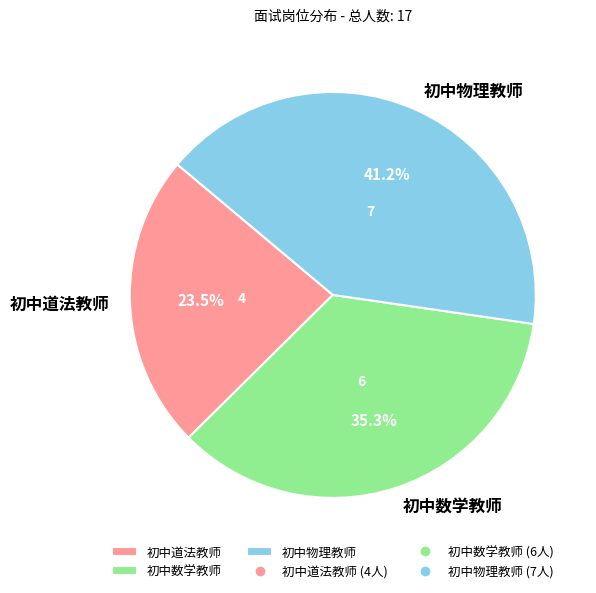

To the nearest percent, what is the difference between the 初中数学教师 and 初中物理教师 slice percentages?

6%